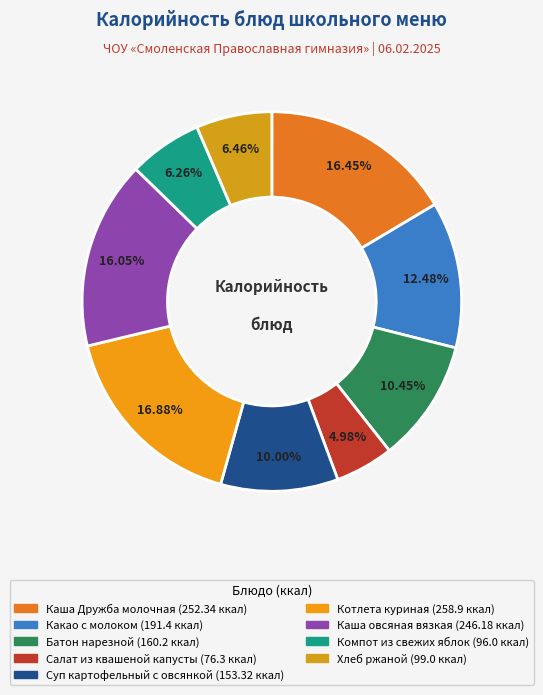

The Какао с молоком slice represents 12% of the pie. True or false?

True